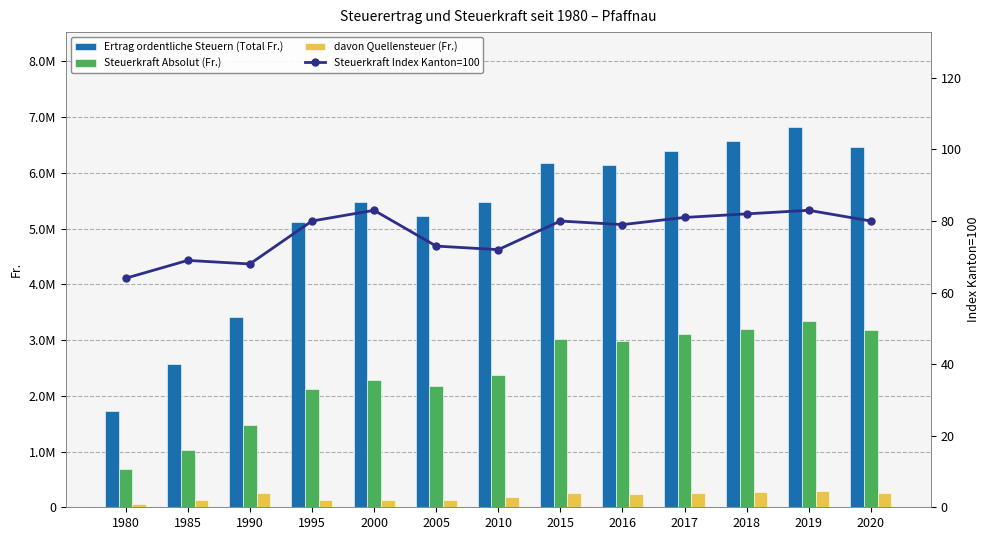

Which series has the widest spread of values?

Ertrag ordentliche Steuern (Total Fr.)